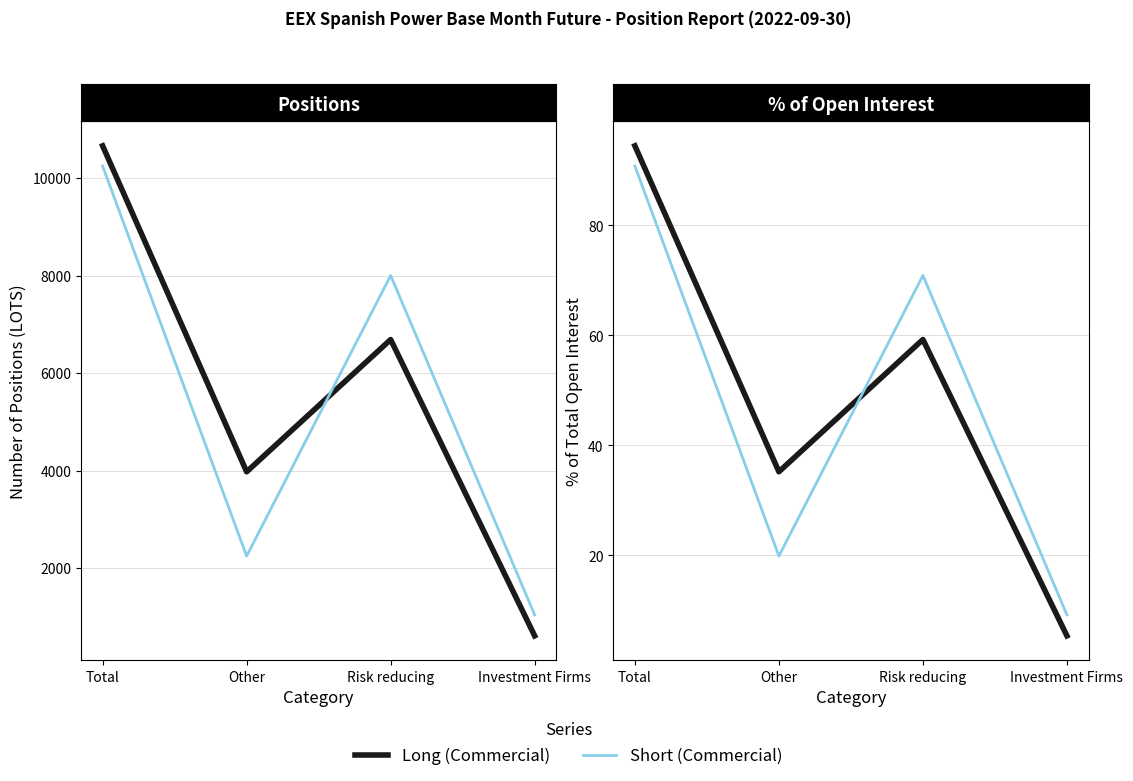

Reading left to right, transcribe all the data shown in this chart.

Long (Commercial): 94.5	35.2	59.3	5.4
Short (Commercial): 90.8	19.9	70.9	9.2